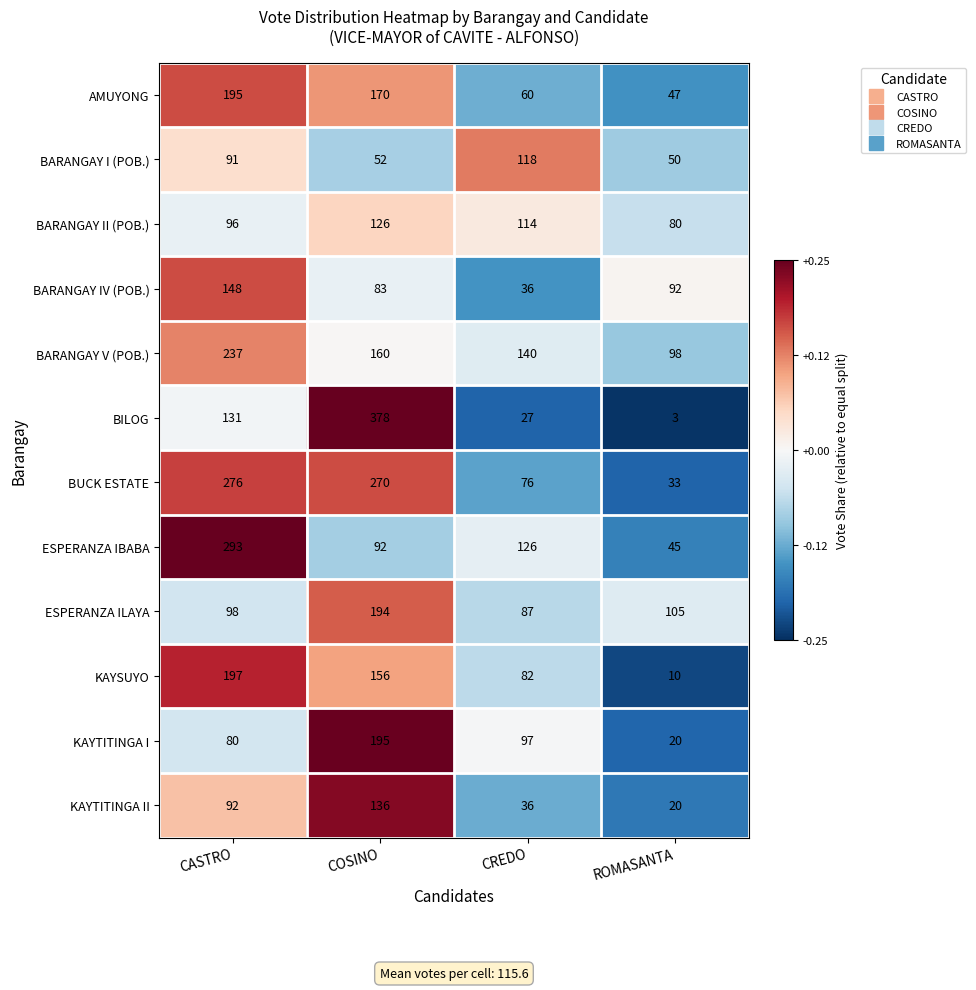

Which category has the lowest value across all series?

ROMASANTA